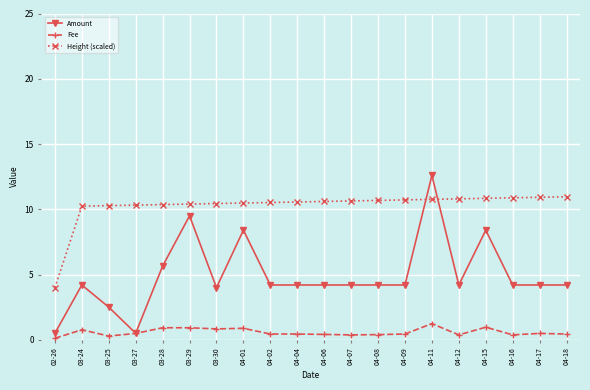

The Height (scaled) series shows 1.1 at 02-26. True or false?

False